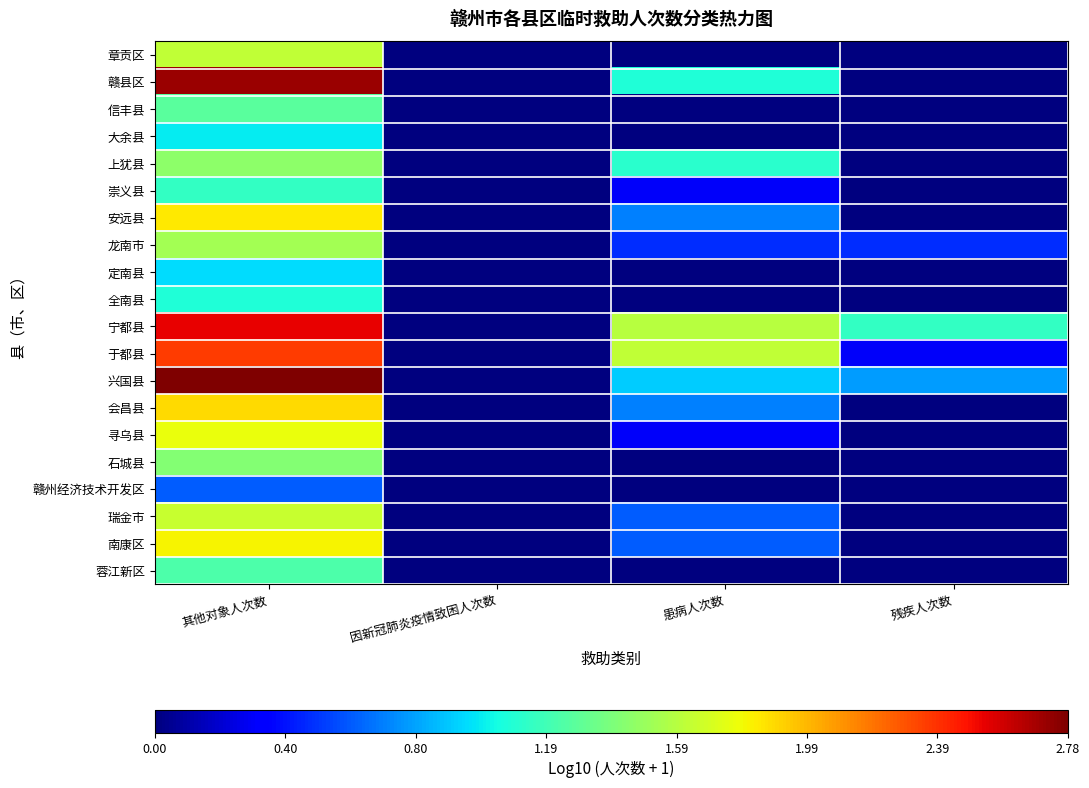

Which series changed the most between 患病人次数 and 残疾人次数?

于都县